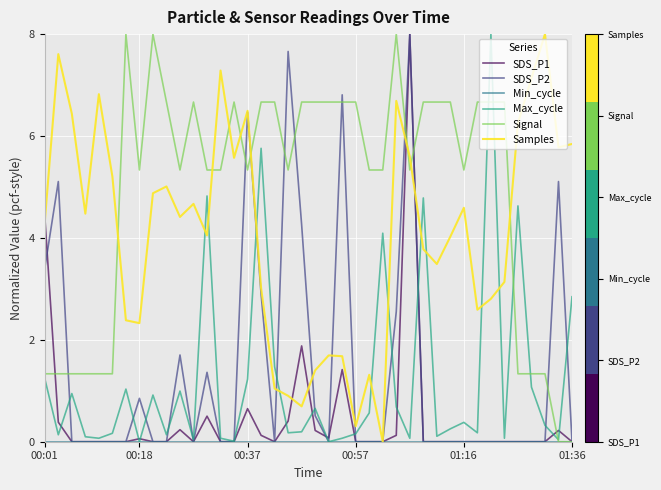

Does the chart display data point markers on the line(s)?

No